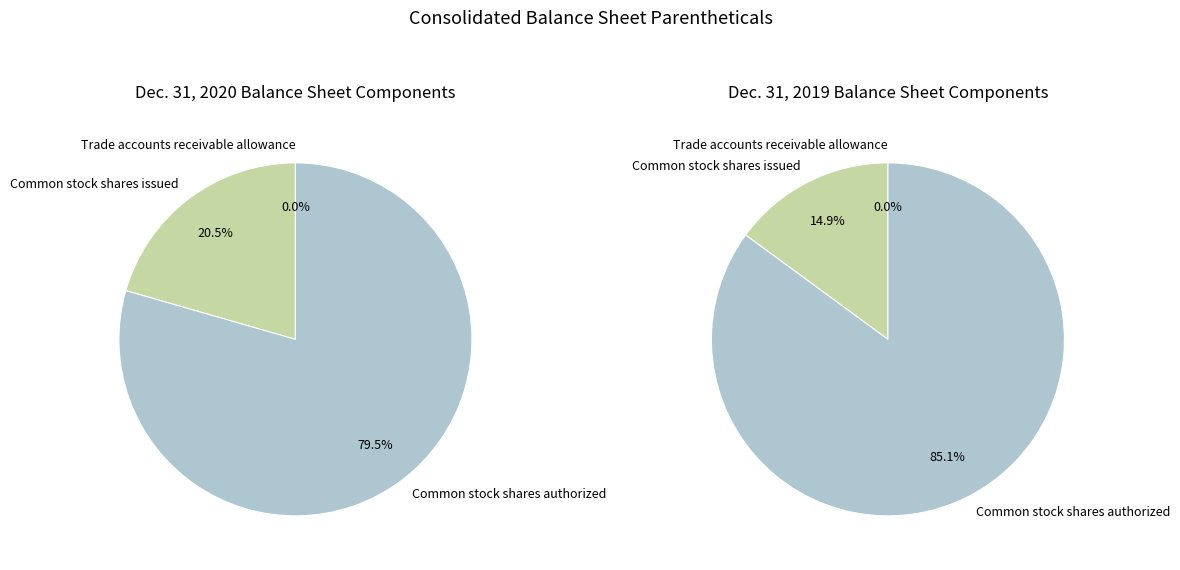

Do Common stock shares authorized and Common stock shares issued together represent more than half of the pie?

Yes